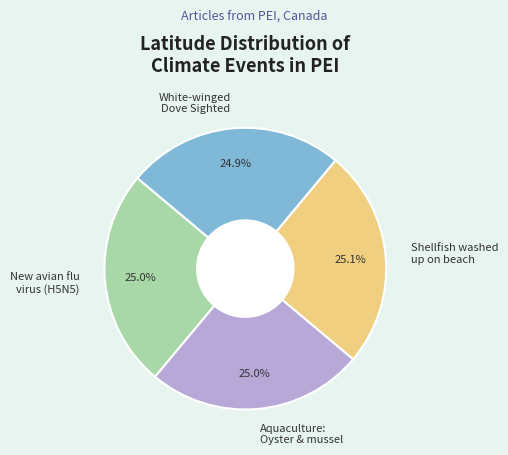

How many slices are in this pie chart?

4